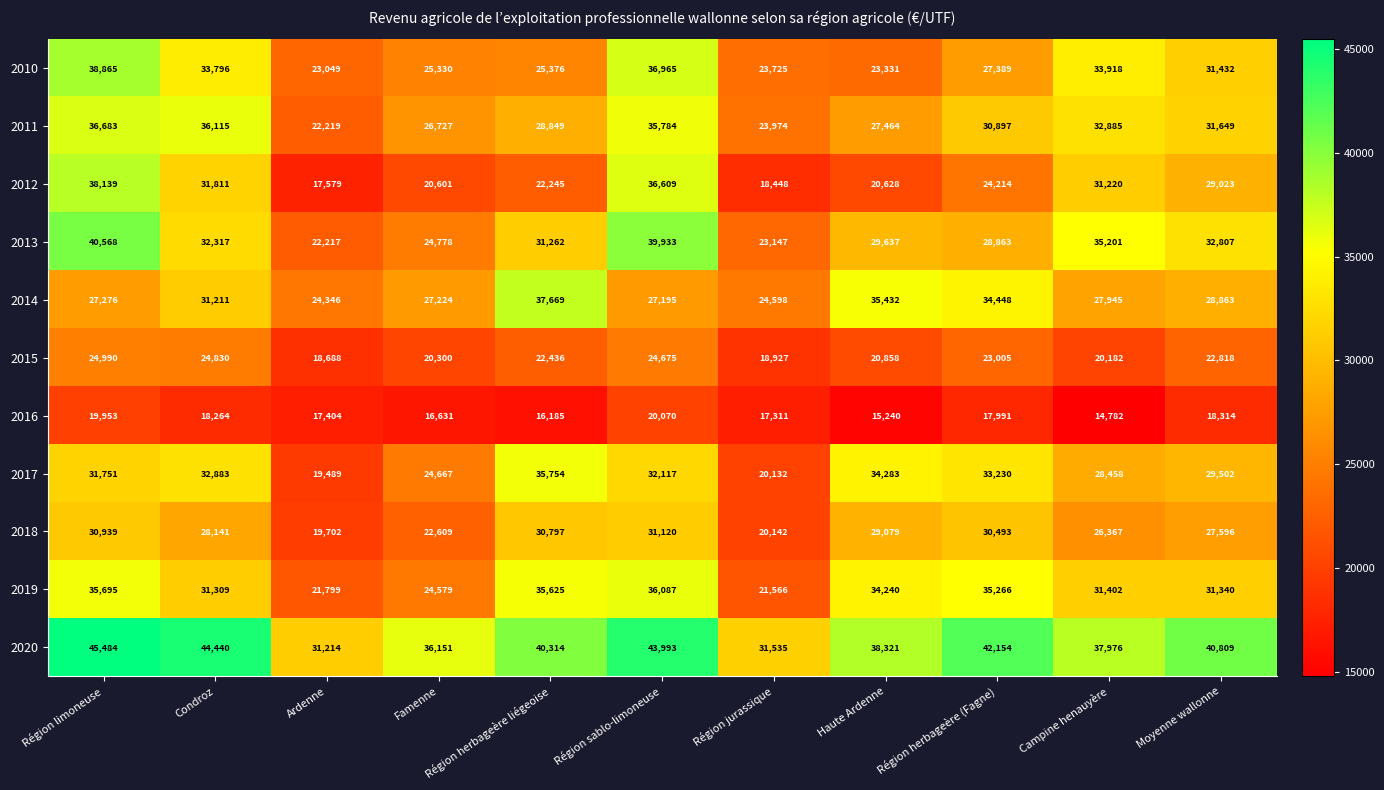

The value of 2011 at Campine henauyère is 58126. True or false?

False